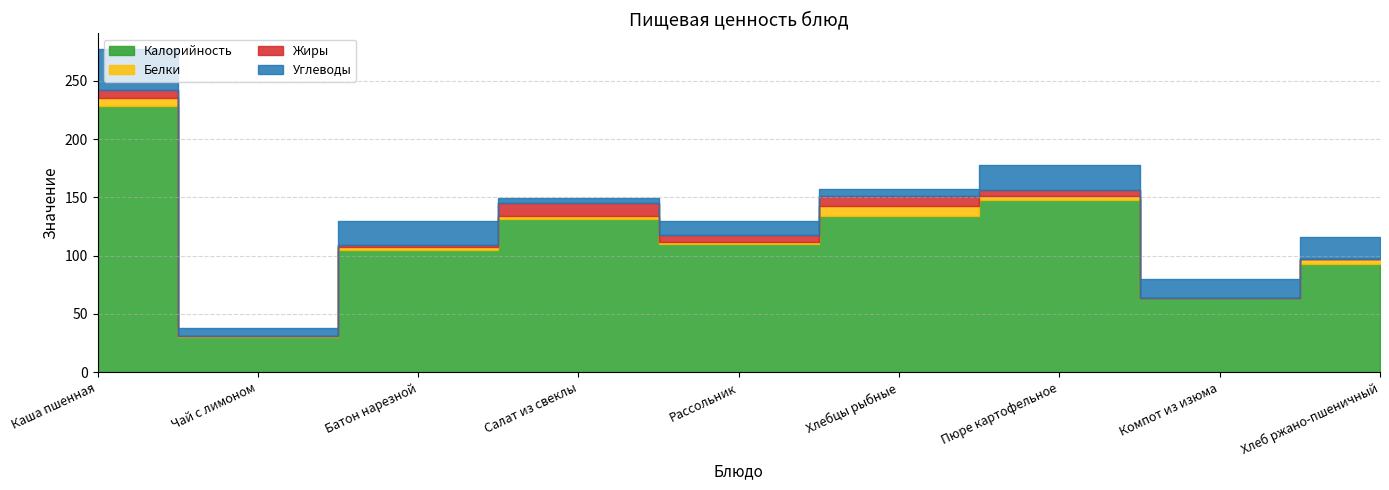

Reading left to right, transcribe all the data shown in this chart.

Калорийность: 228.5	30.6	104.7	131.0	109.8	133.7	147.5	63.7	93.2
Белки: 6.6	0.3	3.0	3.1	2.1	9.2	3.2	0.3	3.6
Жиры: 7.1	0.1	1.2	11.3	5.8	8.3	5.2	0.1	0.7
Углеводы: 34.6	7.3	20.6	4.2	12.3	5.5	21.9	15.5	18.2